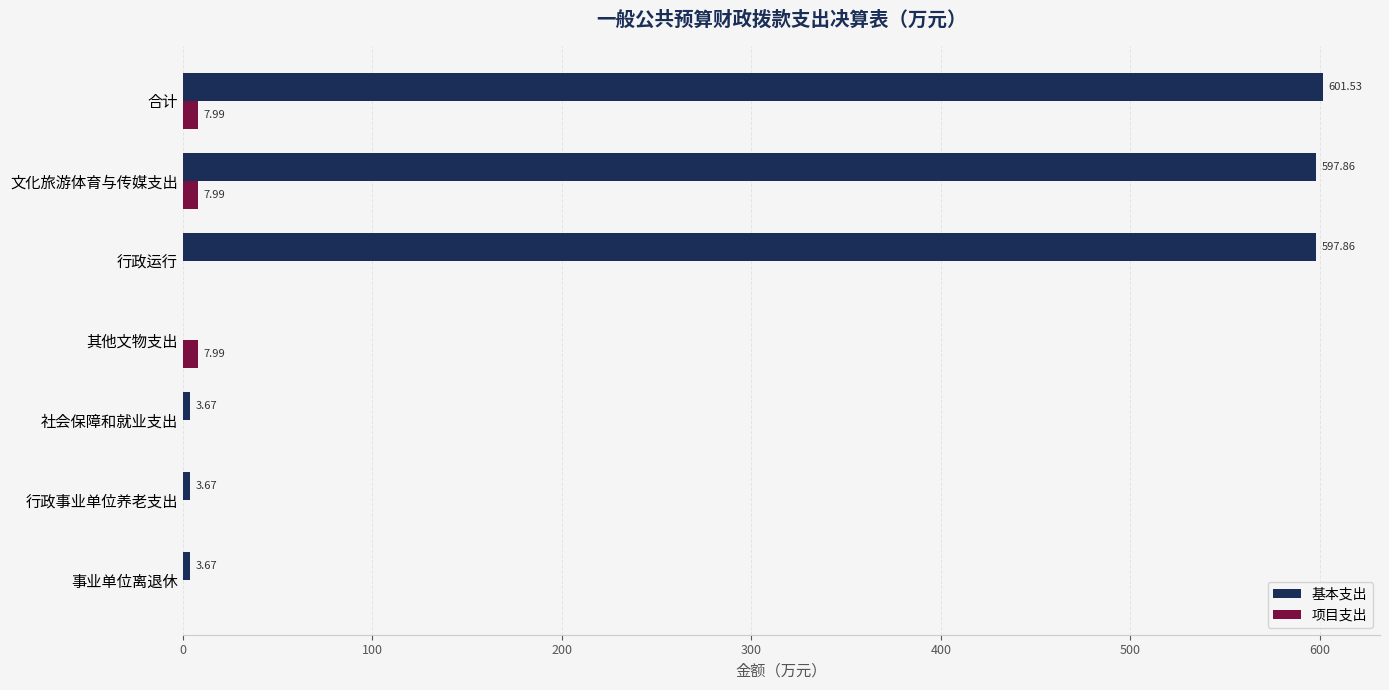

At which category is the sum across all series the highest?

合计